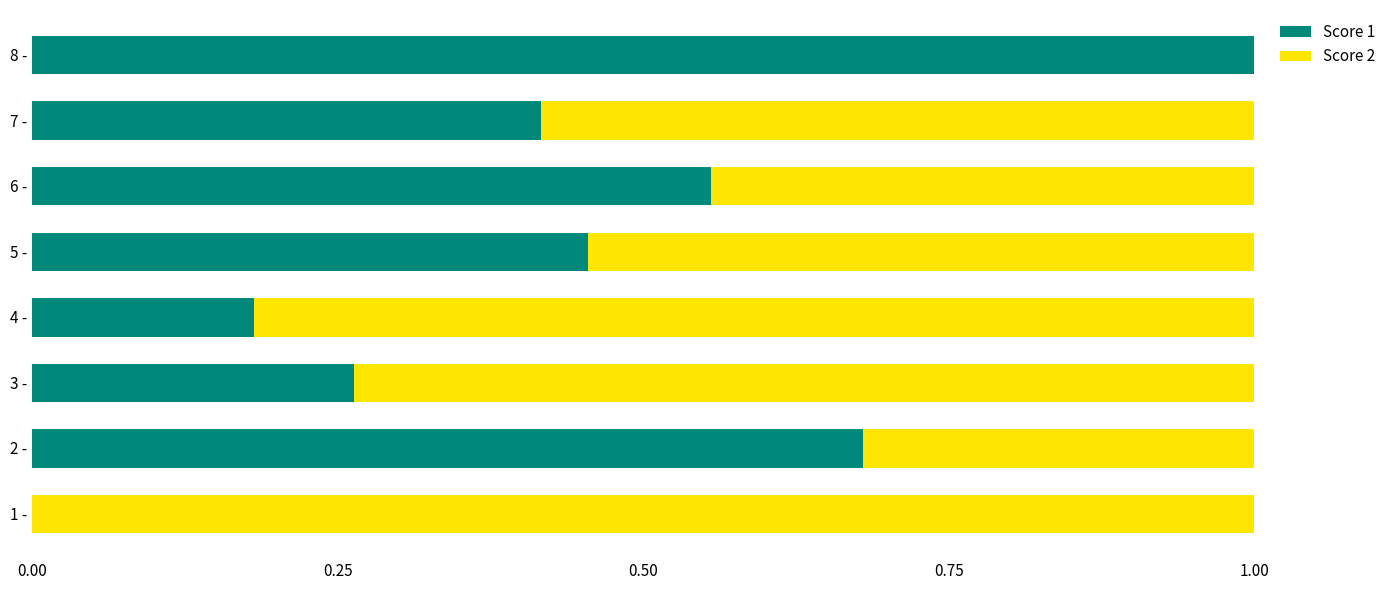

Count the number of data series in this chart.

2